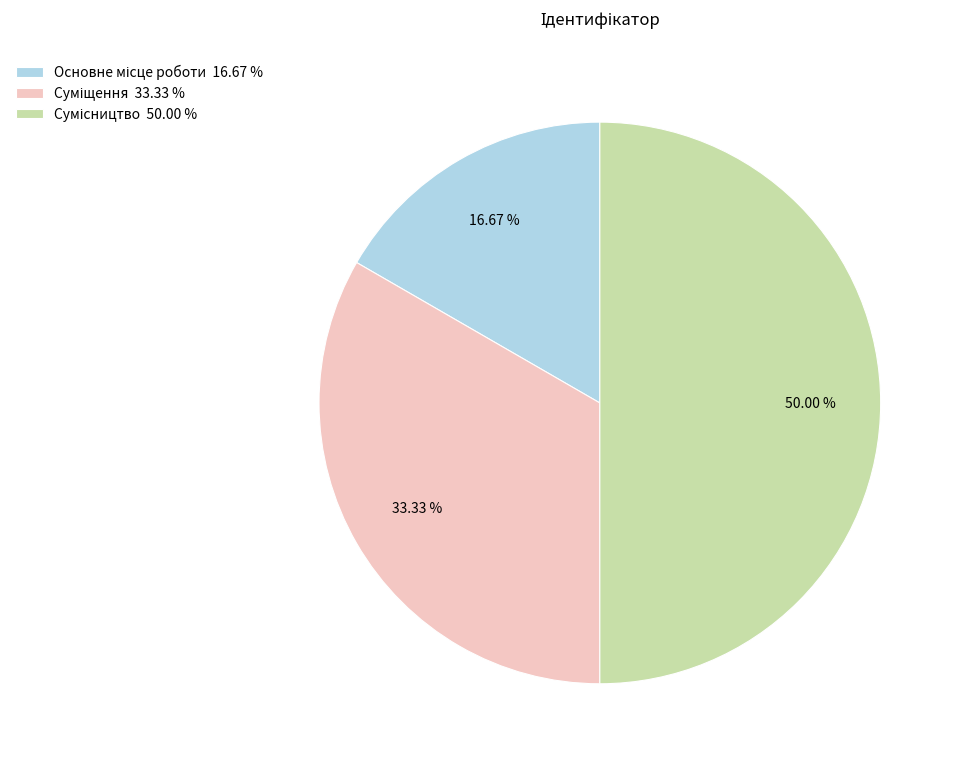

How many slices are in this pie chart?

3